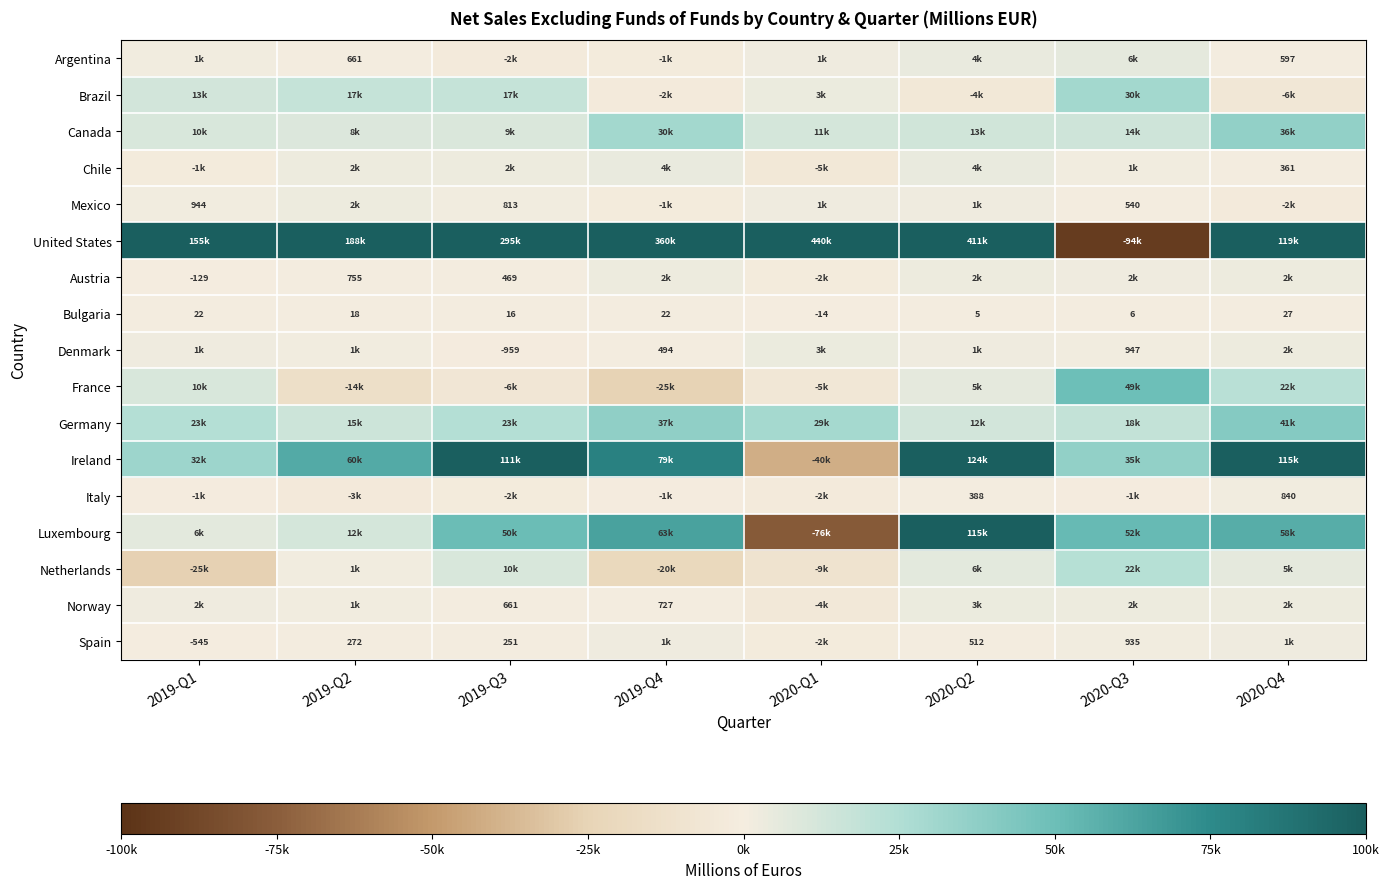

The Spain series shows 512 at 2020-Q2. True or false?

True